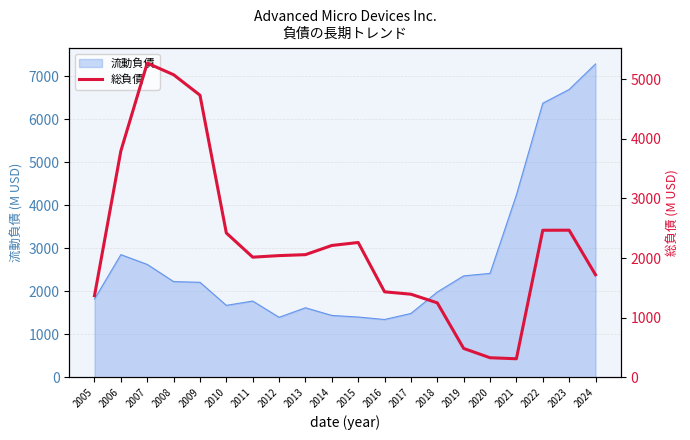

At which label does the data first exceed 2058?

2006